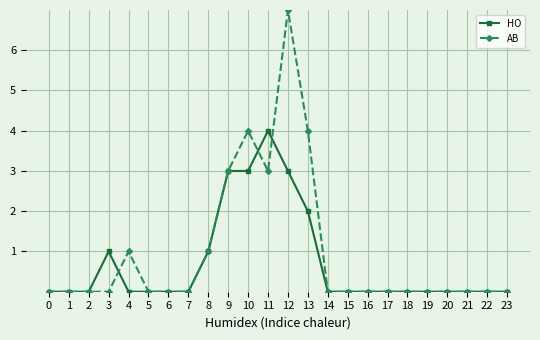

How many distinct data groups are displayed?

2